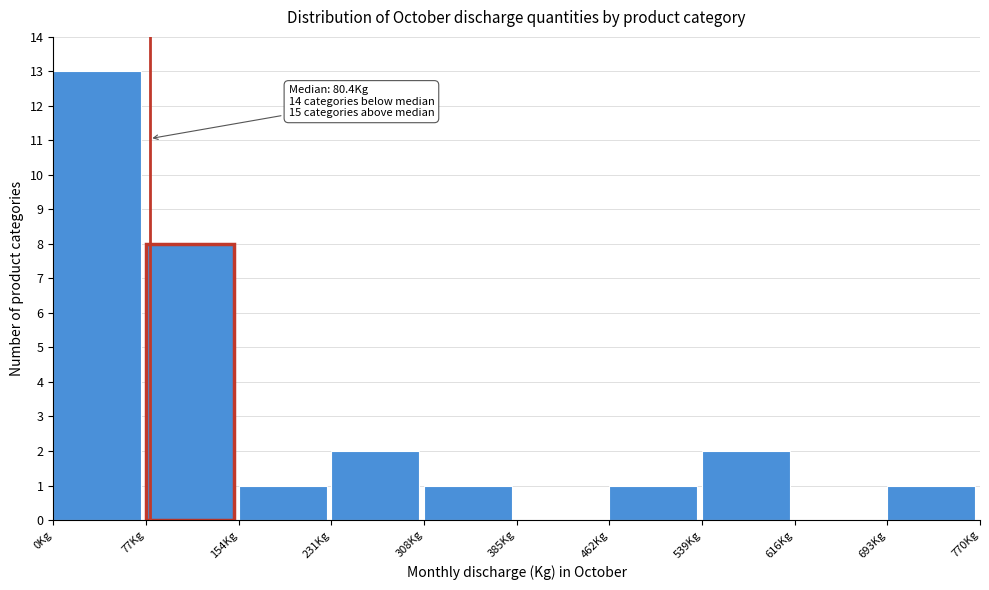

Over which range of the x-axis is the bar tallest?

0 to 80